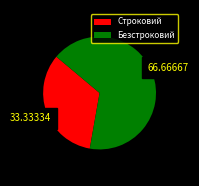

Which category has the biggest portion of the pie?

Безстроковий